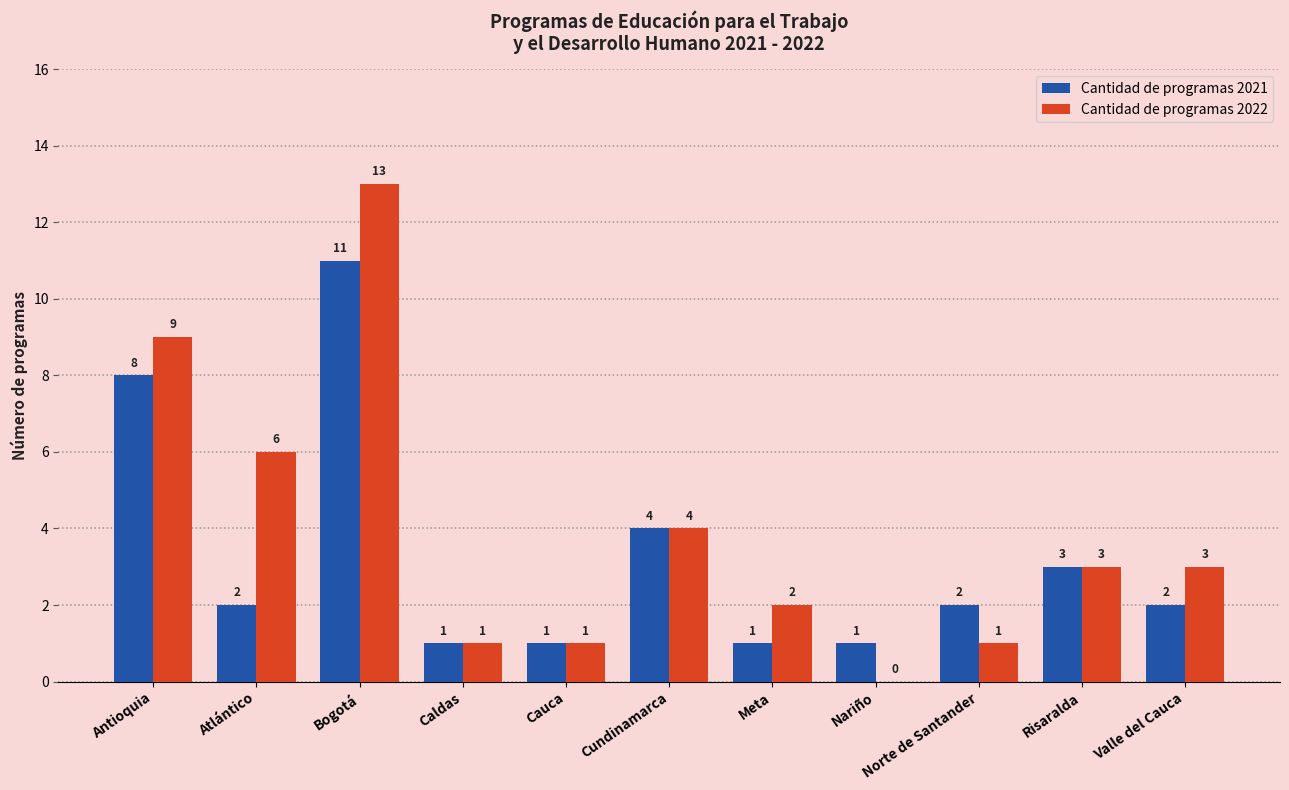

At which label does Cantidad de programas 2021 first exceed 2?

Antioquia